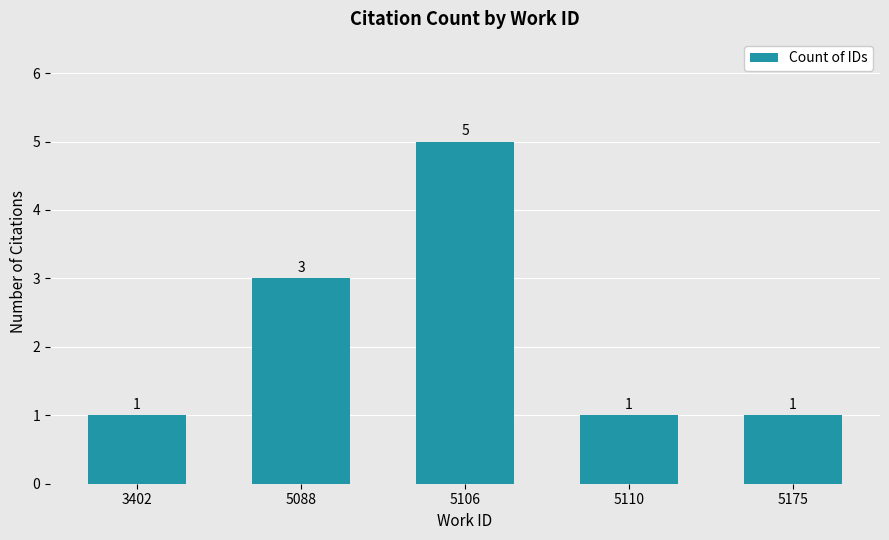

Is it true that the value at 5110 is 0?

False